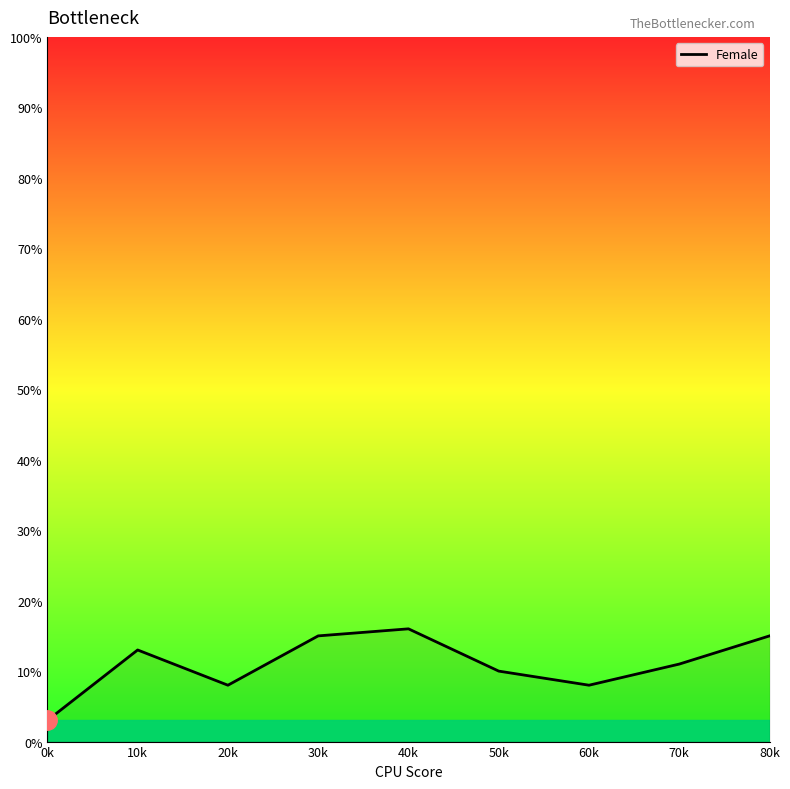

The value at 60k is 12. True or false?

False